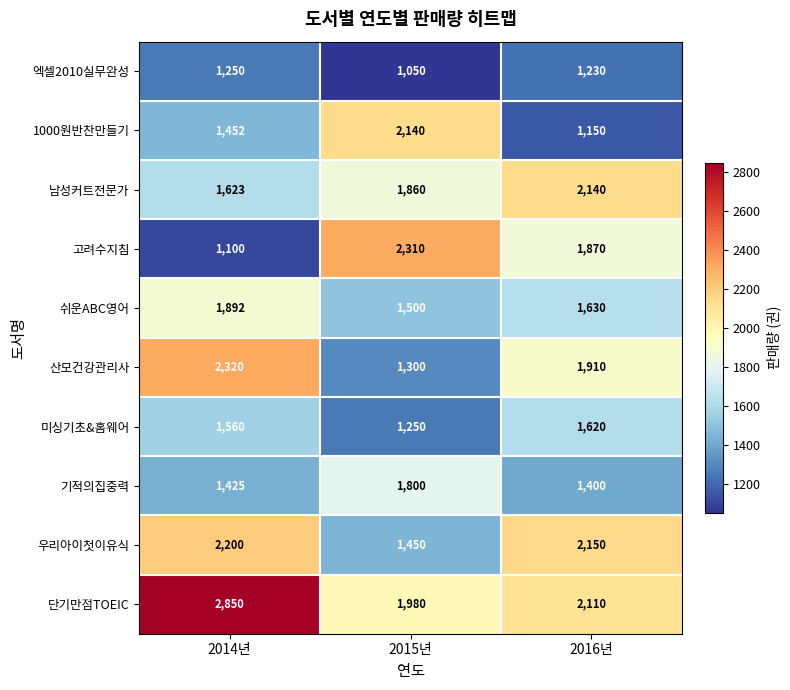

What value does the 미싱기초&홈웨어 series have at 2016년?

1620